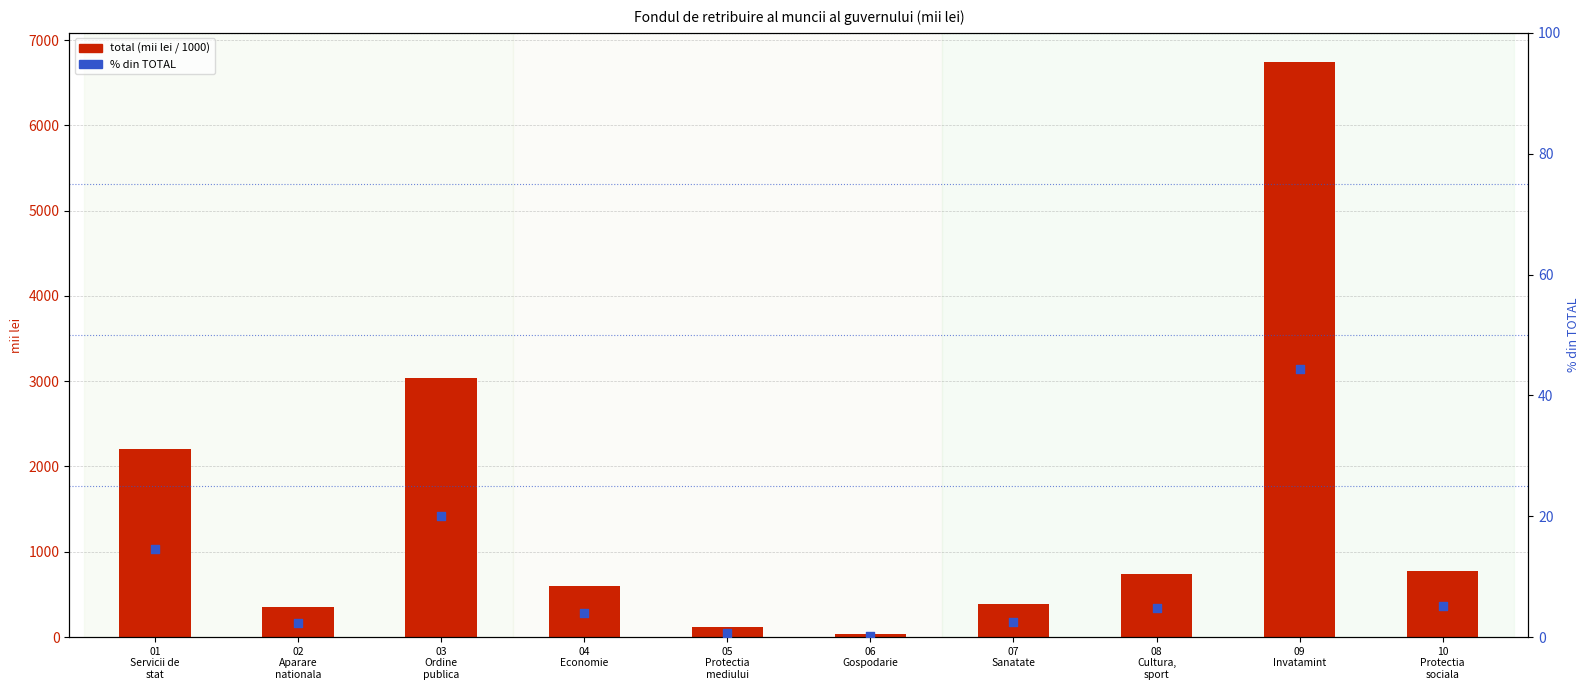

Which series has the largest total across all categories?

total (mii lei)